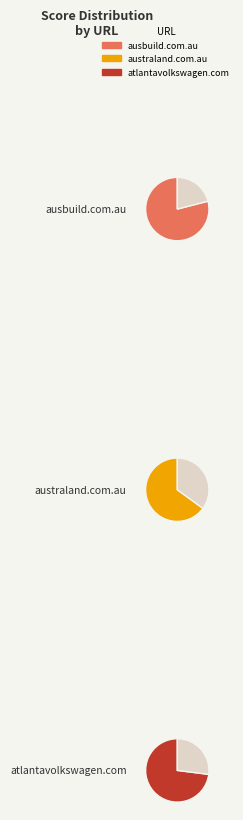

To the nearest percent, what is the combined percentage of atlantavolkswagen.com and australand.com.au?

64%